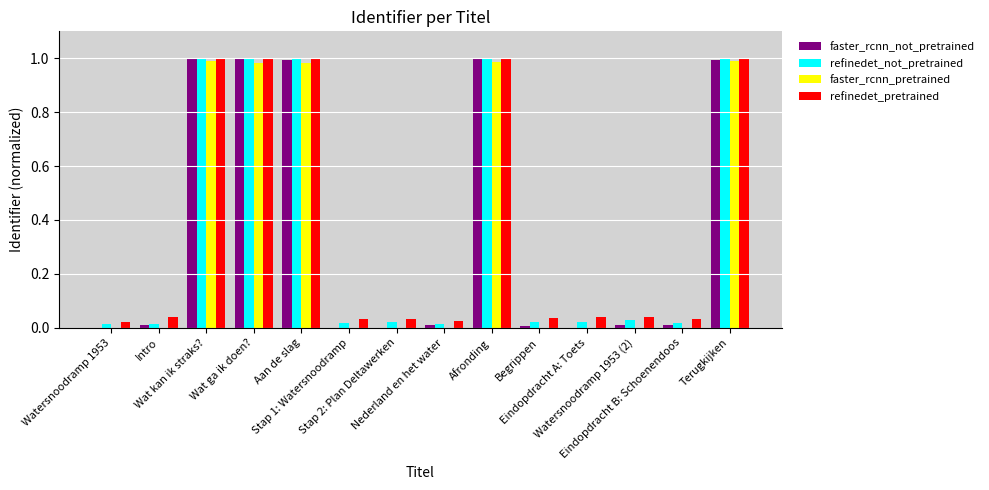

What is the sum of all refinedet_pretrained values?

5.3